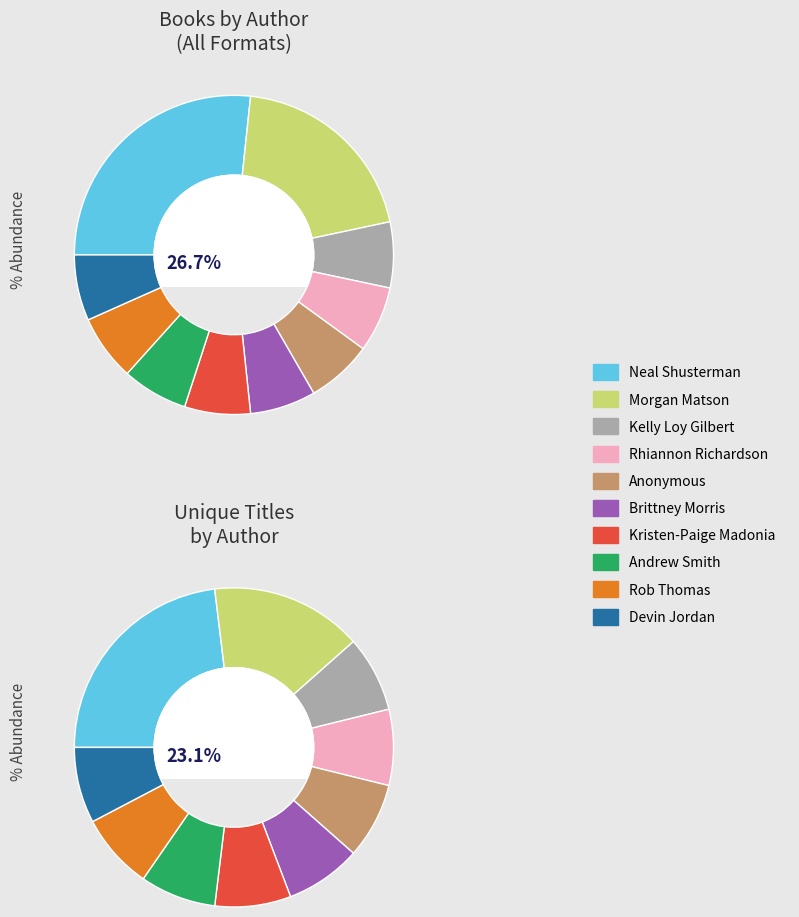

True or false: Anonymous accounts for 1% of the total.

False